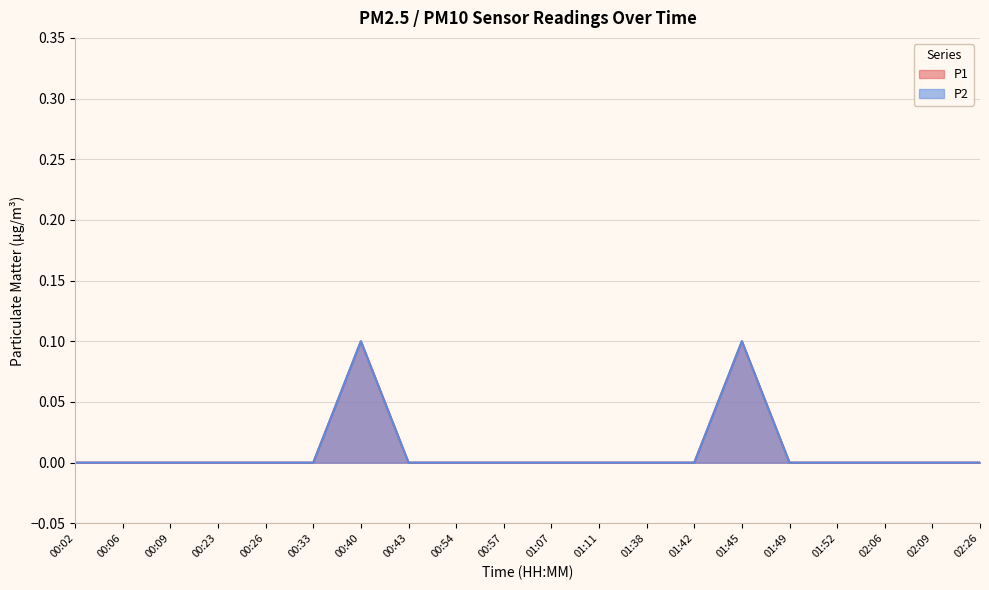

Reading left to right, list all the values displayed in this chart.

P1: 00:02=0.0	00:06=0.0	00:09=0.0	00:23=0.0	00:26=0.0	00:33=0.0	00:40=0.1	00:43=0.0	00:54=0.0	00:57=0.0	01:07=0.0	01:11=0.0	01:38=0.0	01:42=0.0	01:45=0.1	01:49=0.0	01:52=0.0	02:06=0.0	02:09=0.0	02:26=0.0
P2: 00:02=0.0	00:06=0.0	00:09=0.0	00:23=0.0	00:26=0.0	00:33=0.0	00:40=0.1	00:43=0.0	00:54=0.0	00:57=0.0	01:07=0.0	01:11=0.0	01:38=0.0	01:42=0.0	01:45=0.1	01:49=0.0	01:52=0.0	02:06=0.0	02:09=0.0	02:26=0.0